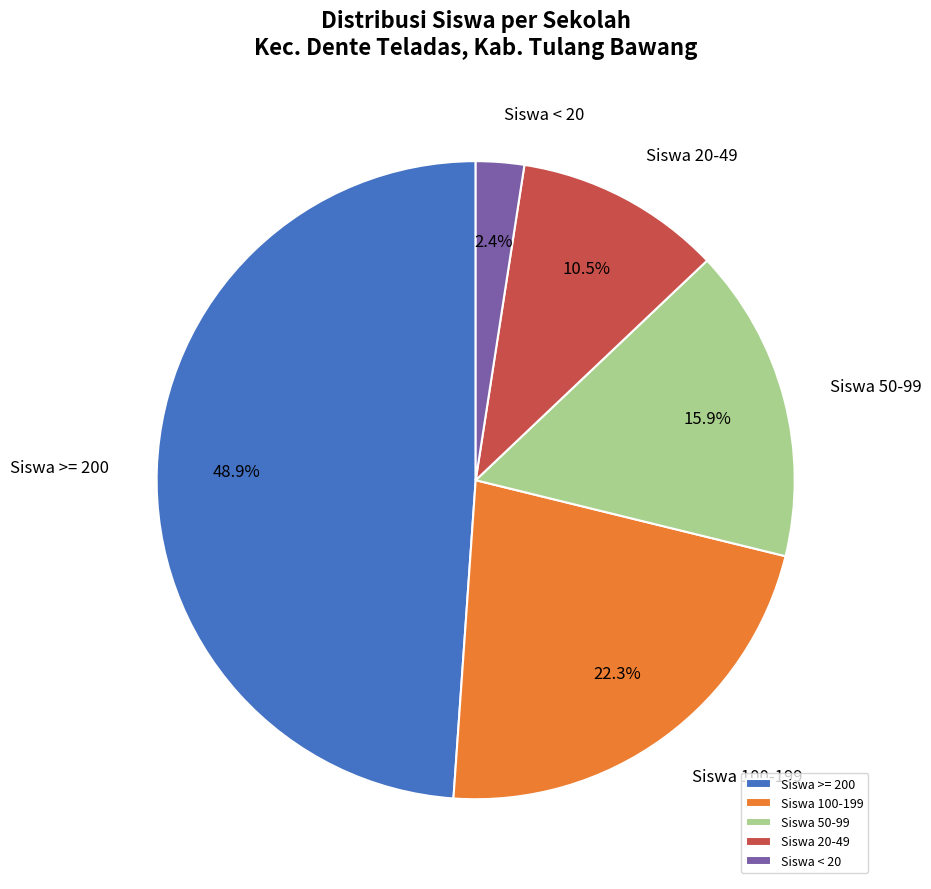

Is the sum of Siswa >= 200 and Siswa 20-49 greater than half?

Yes